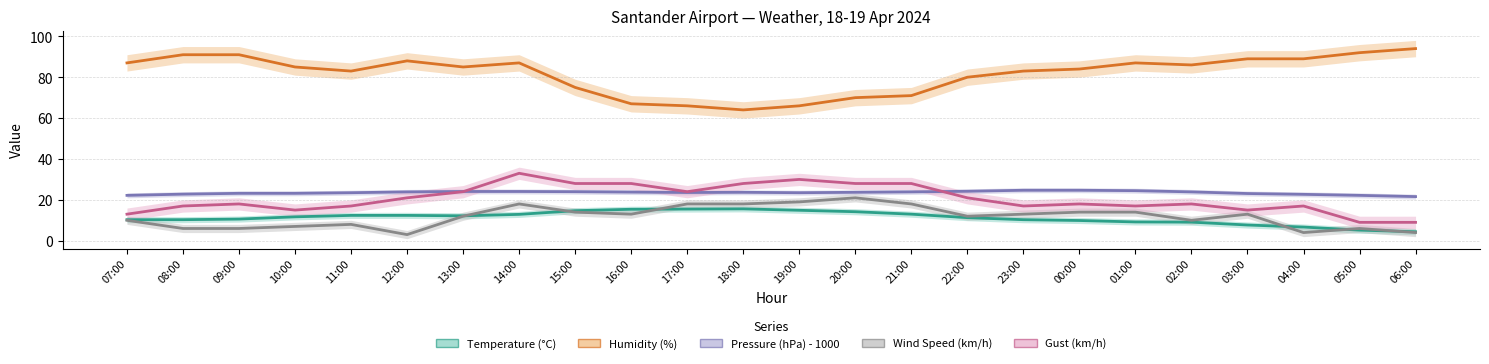

Between 01:00 and 02:00, which series saw the biggest shift?

Wind Speed (km/h)